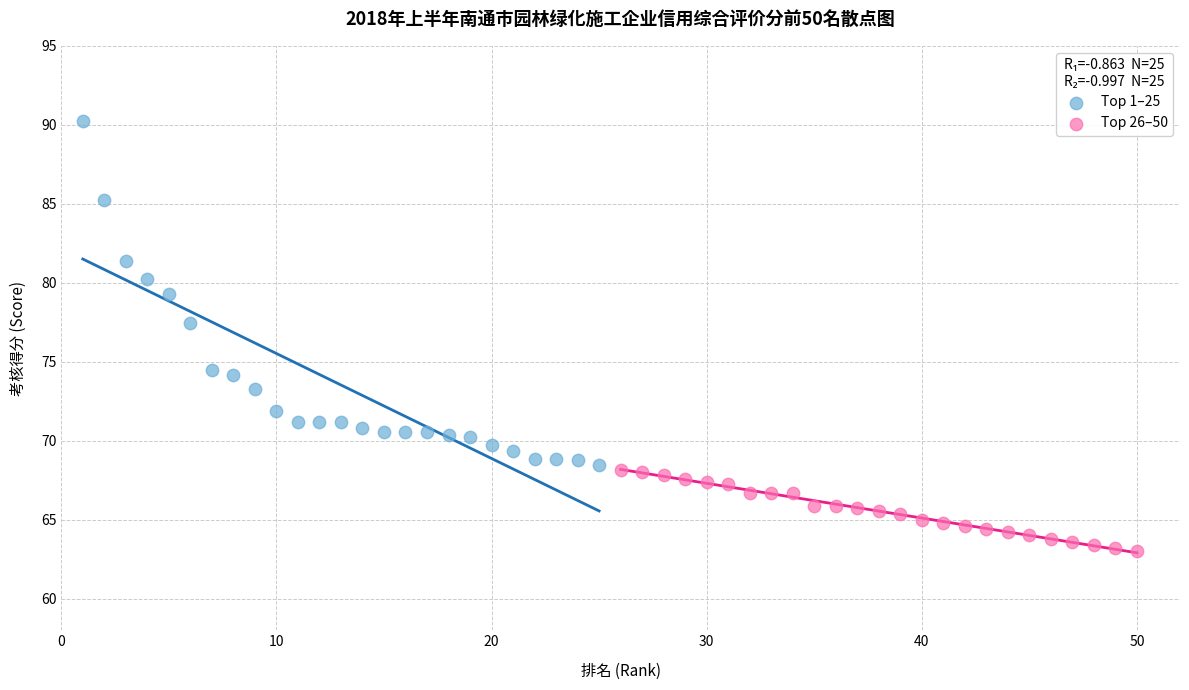

Which series has the widest spread of Y values?

Top 1–25